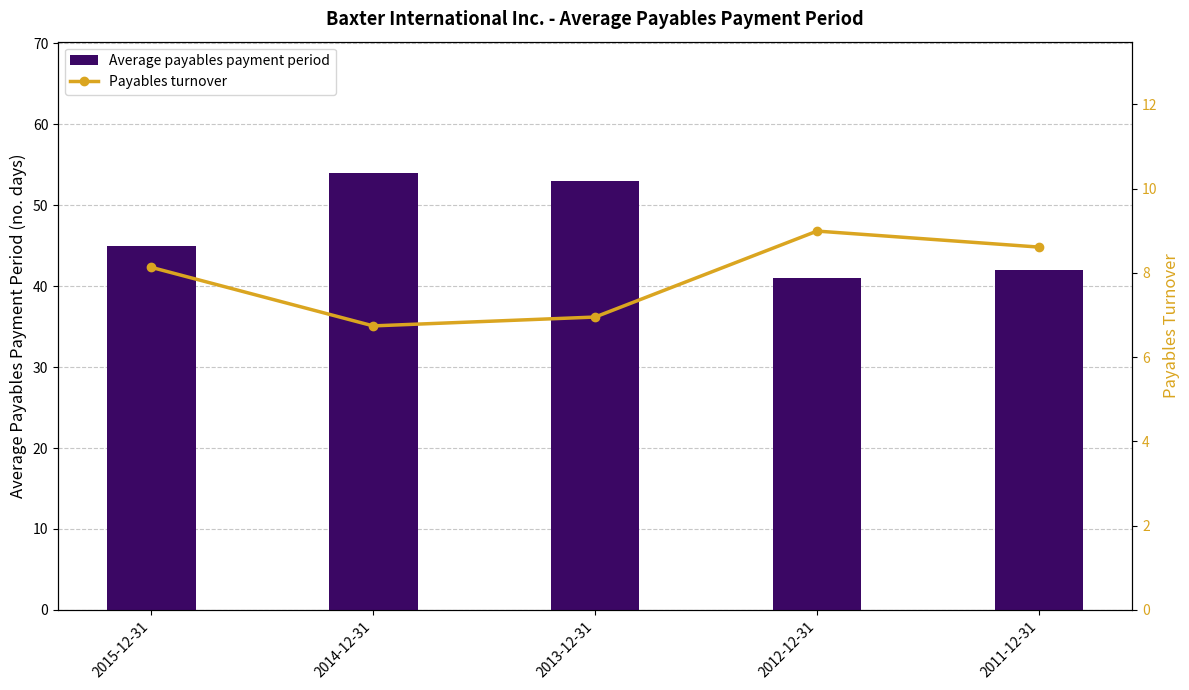

Reading right to left, transcribe all the data shown in this chart.

Average payables payment period: 42.0	41.0	53.0	54.0	45.0
Payables turnover: 8.6	9.0	7.0	6.7	8.1